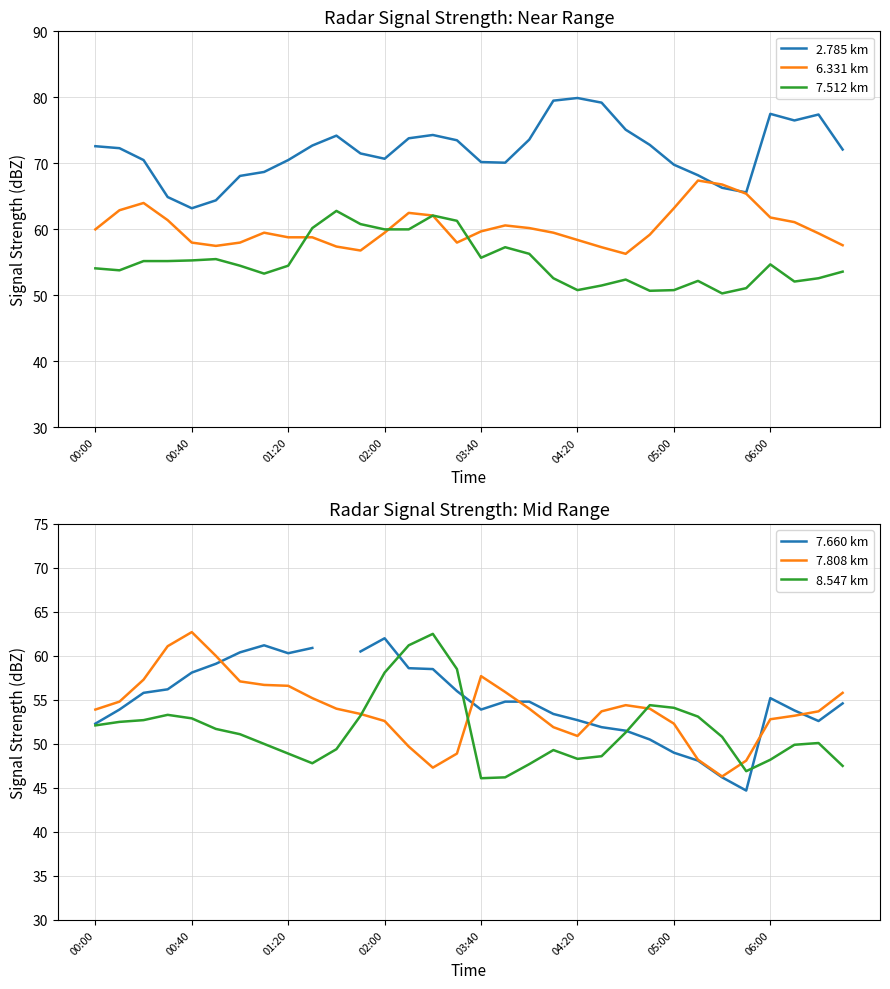

Rank the series by their maximum value, from lowest to highest.

7.660 km, 8.547 km, 7.808 km, 7.512 km, 6.331 km, 2.785 km